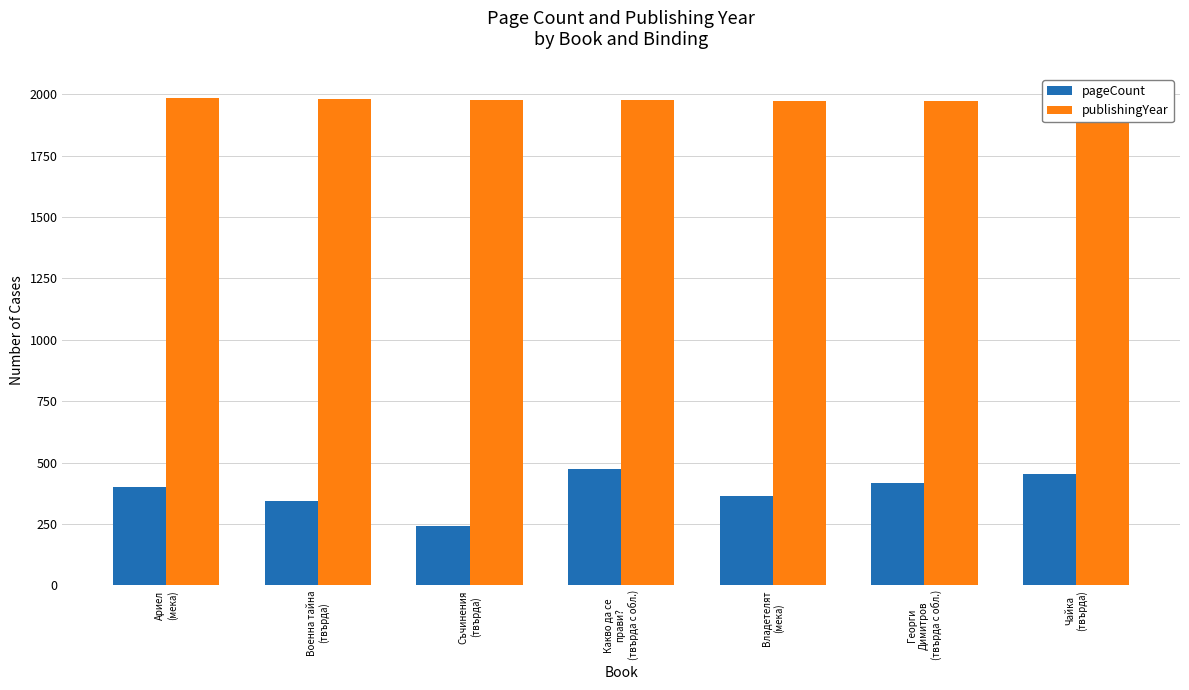

Reading right to left, list all the values displayed in this chart.

pageCount: 452	416	364	472	240	344	400
publishingYear: 1966	1972	1972	1976	1976	1980	1983